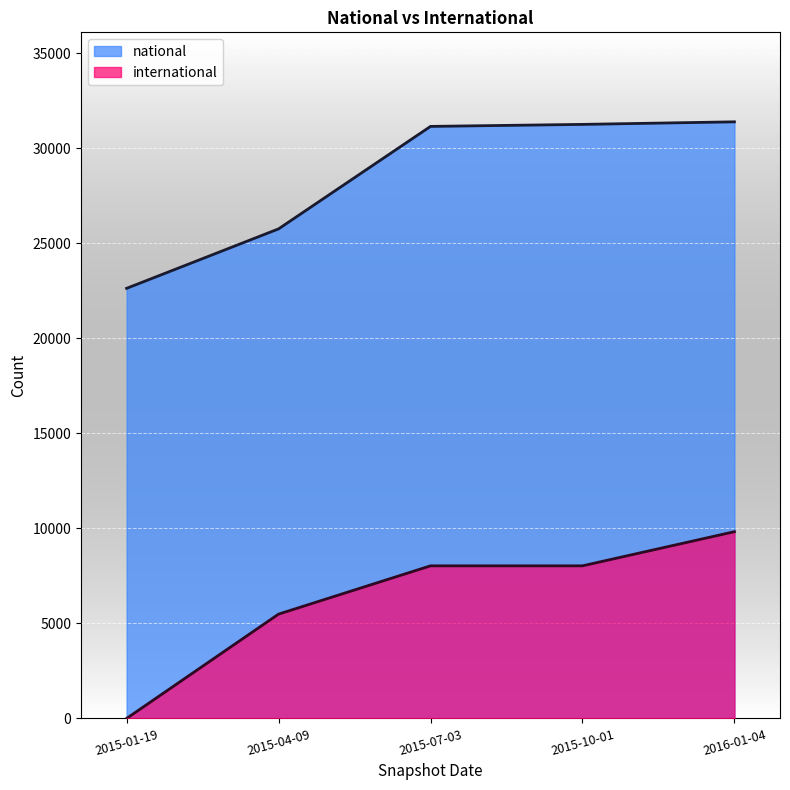

How many lines are shown in the chart?

2